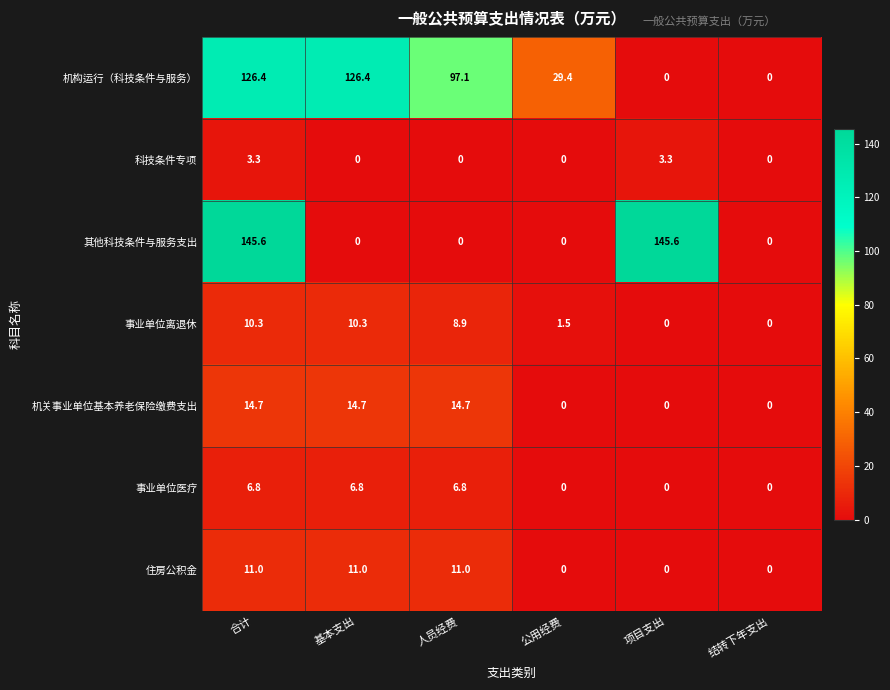

How many values in the 其他科技条件与服务支出 series exceed 0?

2